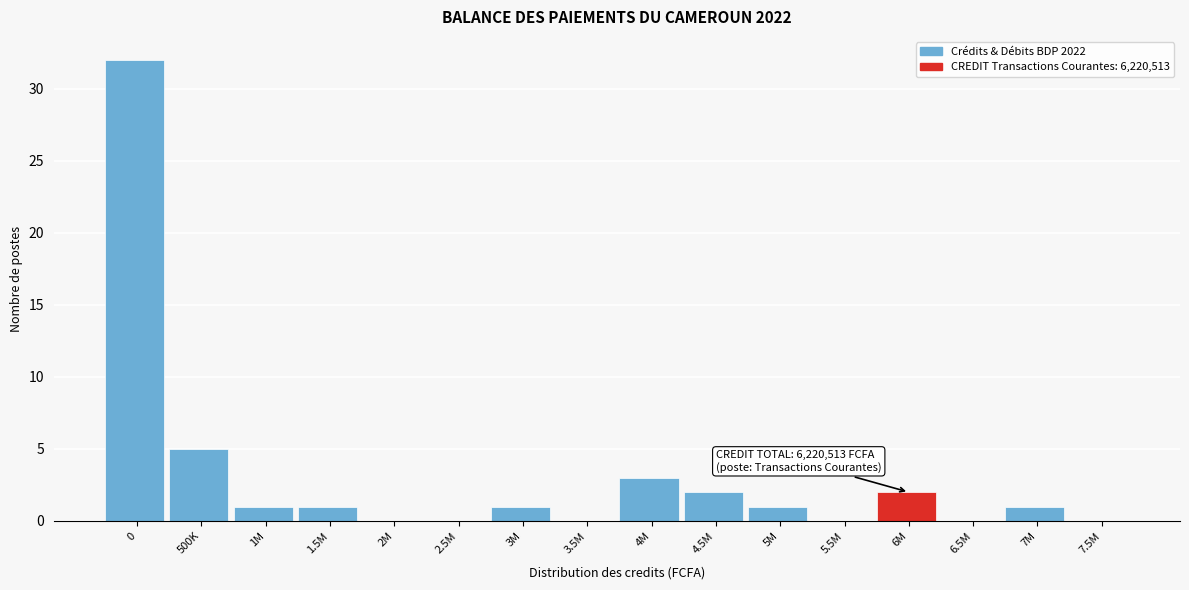

Reading left to right, what are all the values shown in this chart?

0=32	500K=5	1M=1	1.5M=1	2M=0	2.5M=0	3M=1	3.5M=0	4M=3	4.5M=2	5M=1	5.5M=0	6M=2	6.5M=0	7M=1	7.5M=0